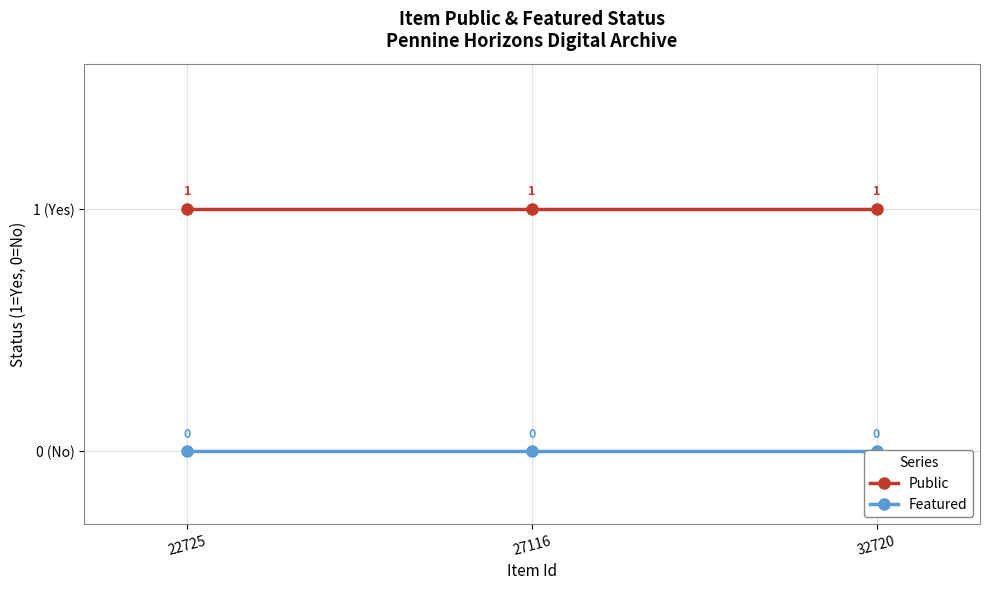

What are all the series names shown in the legend?

Public, Featured